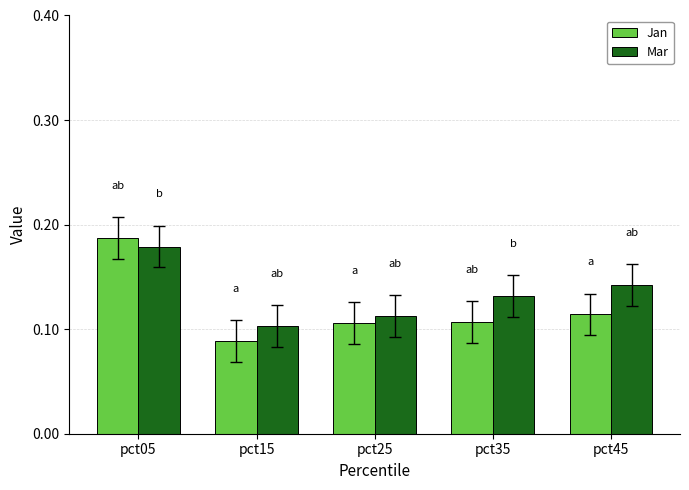

At which category is the sum across all series the highest?

pct05